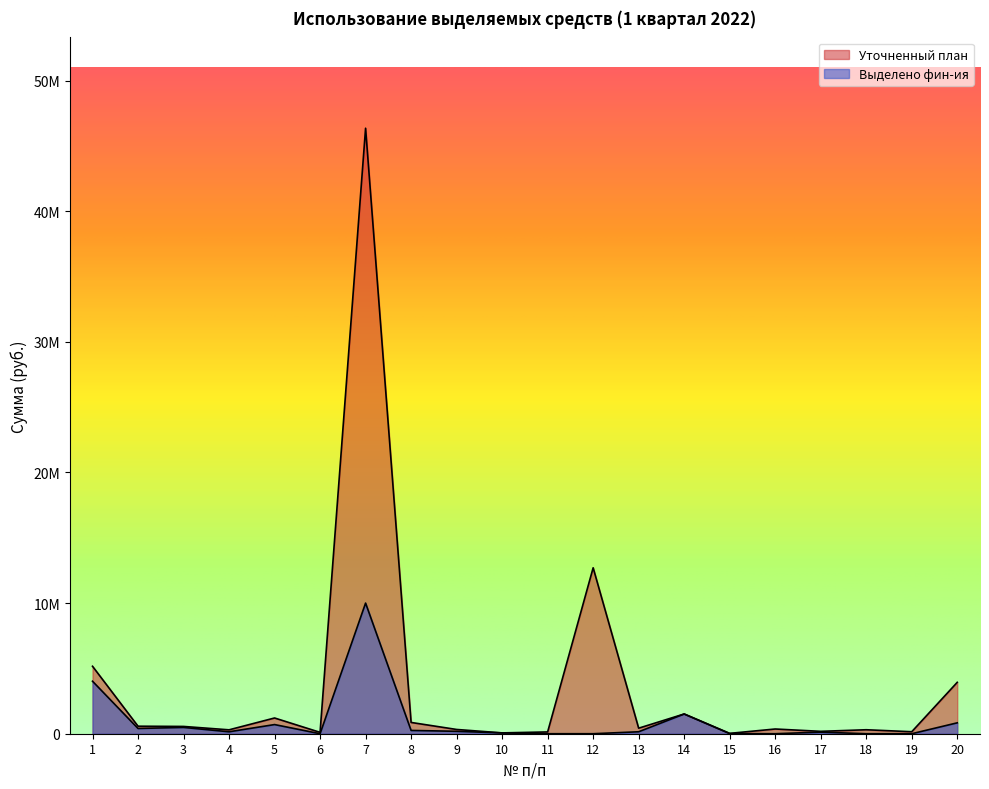

Where is Уточненный план nearest to the value 23189026?

12